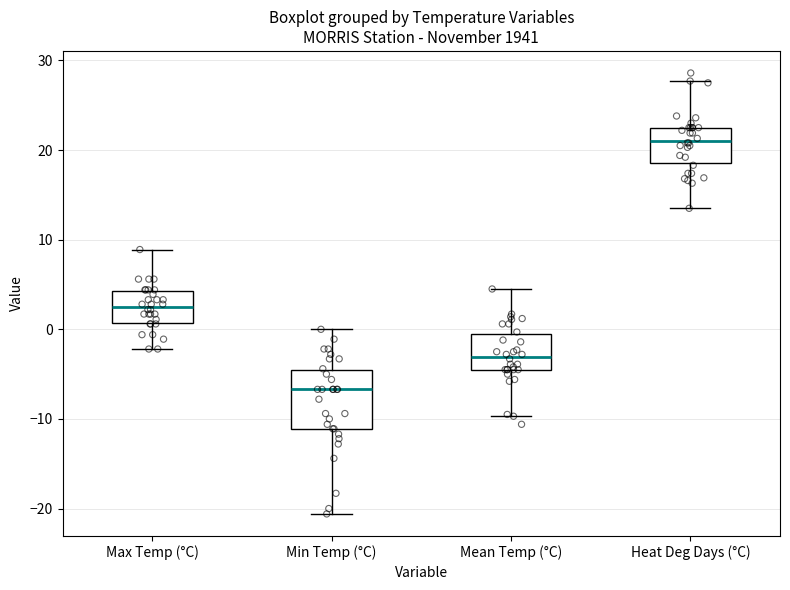

Reading left to right, read every box against the y-axis: the position of its median line, the range the box covers, and the ends of its whiskers. The values are not printed on the chart, so give them approximately, as read against the axis.

Max Temp (°C): median 3, box 1 to 4, whiskers -2 to 9
Min Temp (°C): median -7, box -11 to -5, whiskers -21 to 0
Mean Temp (°C): median -3, box -4 to -1, whiskers -10 to 5
Heat Deg Days (°C): median 21, box 19 to 23, whiskers 14 to 28